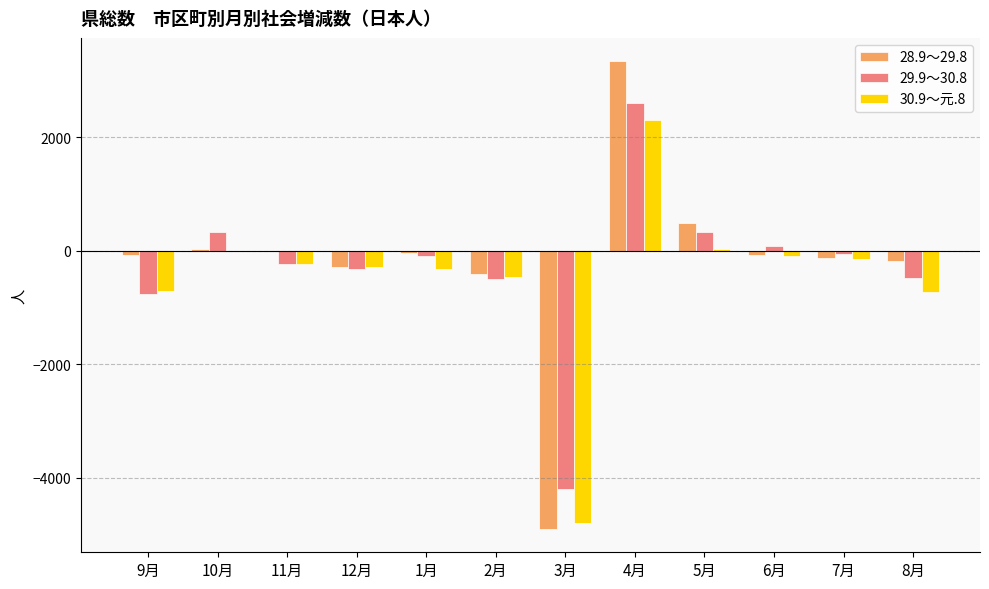

What is the total value across all series at 3月?

-13903